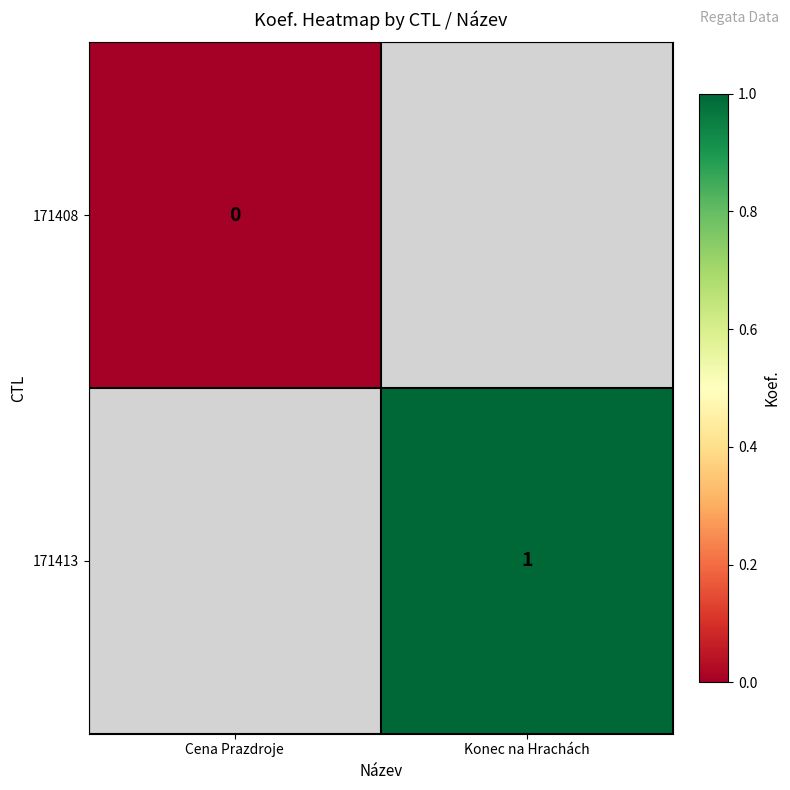

True or false: 171413 has a value of 1 at Konec na Hrachách.

True